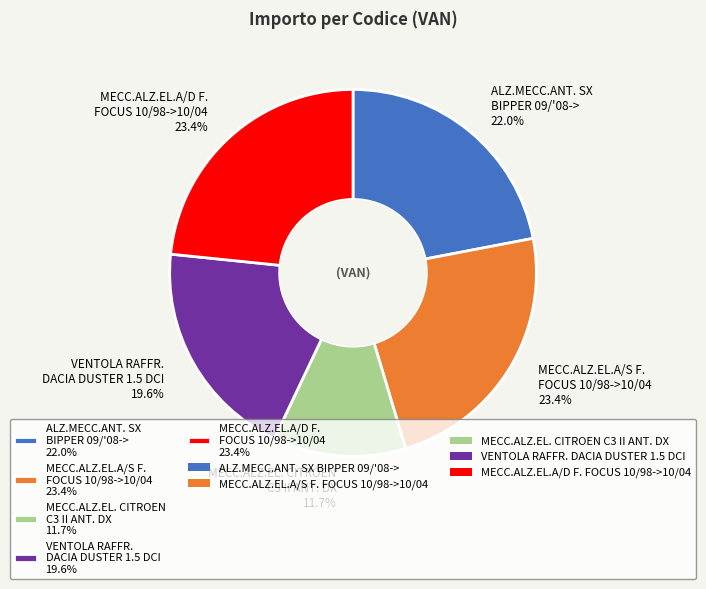

Combined, do ALZ.MECC.ANT. SX BIPPER 09/'08-> 22.0% and MECC.ALZ.EL.A/D F. FOCUS 10/98->10/04 23.4% account for over 50%?

No